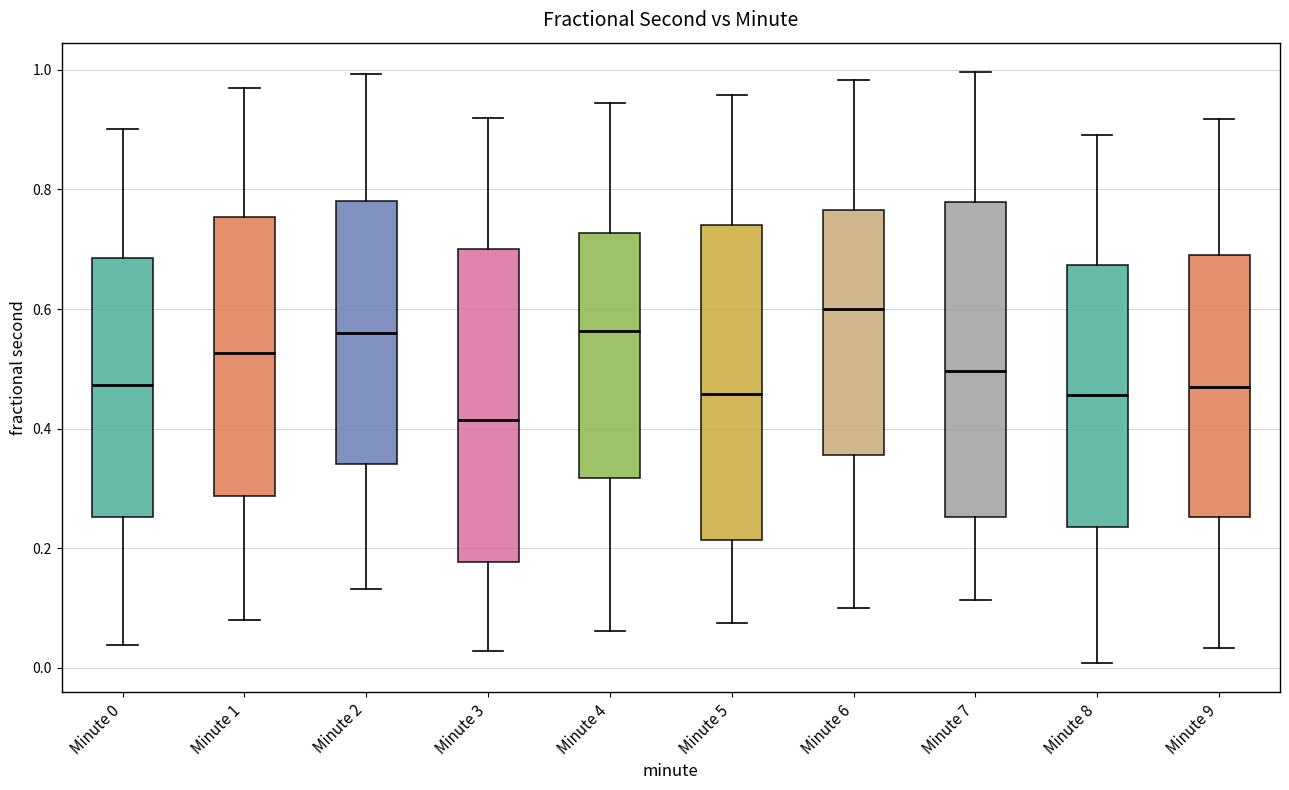

Reading left to right, transcribe this box plot: for each box, give where its median line is, the range the box spans, and where its two whiskers end, as read against the y-axis. The values are not printed on the chart, so give them approximately, as read against the axis.

Minute 0: median 0.48, box 0.26 to 0.68, whiskers 0.04 to 0.90
Minute 1: median 0.52, box 0.28 to 0.76, whiskers 0.08 to 0.96
Minute 2: median 0.56, box 0.34 to 0.78, whiskers 0.14 to 1.00
Minute 3: median 0.42, box 0.18 to 0.70, whiskers 0.02 to 0.92
Minute 4: median 0.56, box 0.32 to 0.72, whiskers 0.06 to 0.94
Minute 5: median 0.46, box 0.22 to 0.74, whiskers 0.08 to 0.96
Minute 6: median 0.60, box 0.36 to 0.76, whiskers 0.10 to 0.98
Minute 7: median 0.50, box 0.26 to 0.78, whiskers 0.12 to 1.00
Minute 8: median 0.46, box 0.24 to 0.68, whiskers 0.00 to 0.90
Minute 9: median 0.46, box 0.26 to 0.68, whiskers 0.04 to 0.92